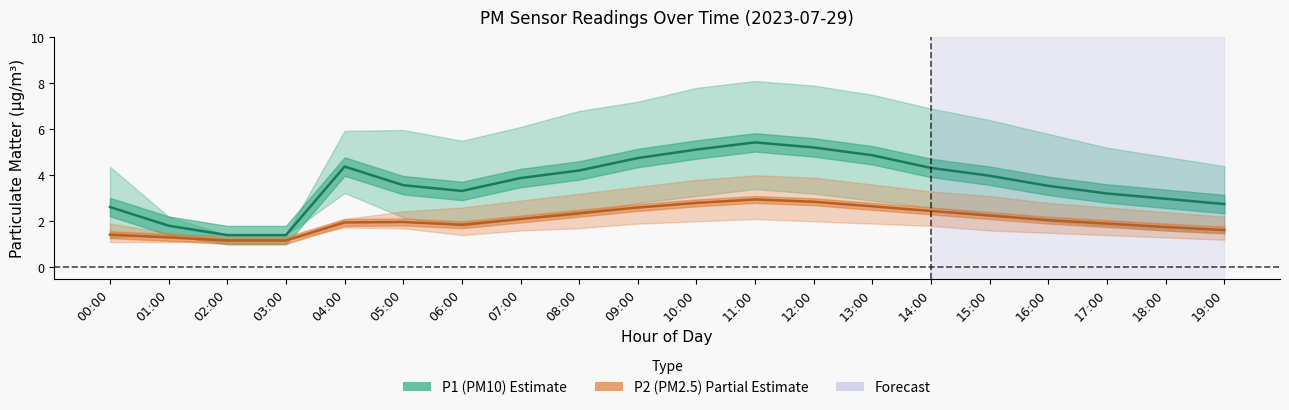

True or false: P2_mean has more than 0 points higher than both neighbors.

True